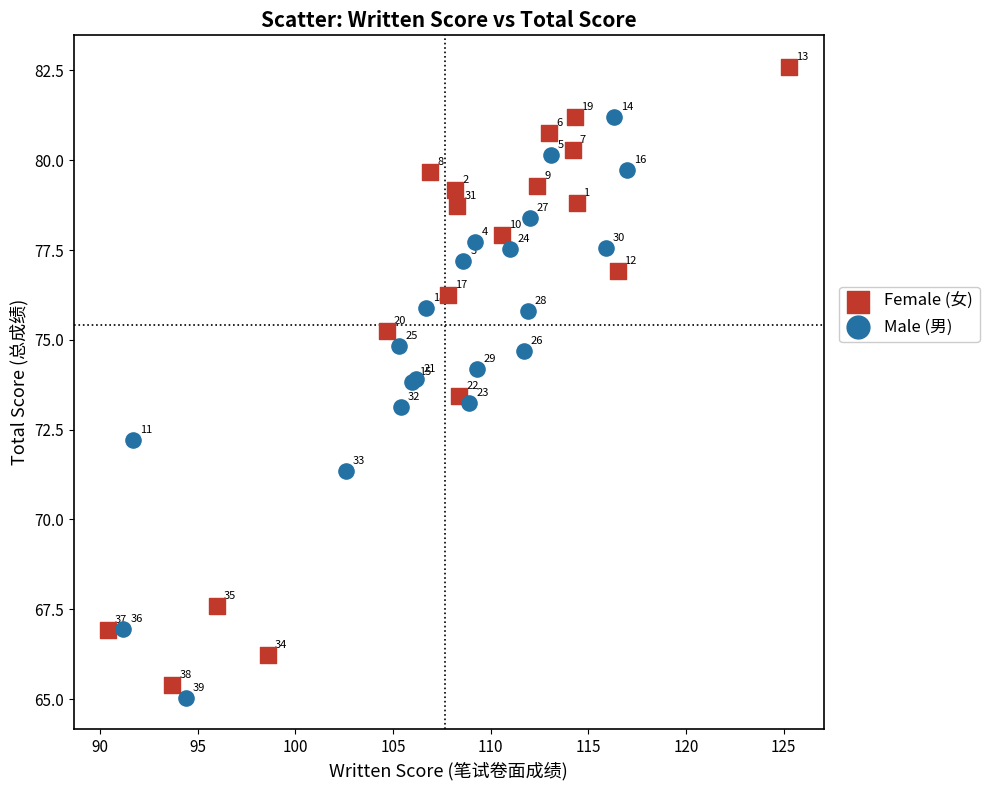

What are all the series names shown in the legend?

Female (女), Male (男)